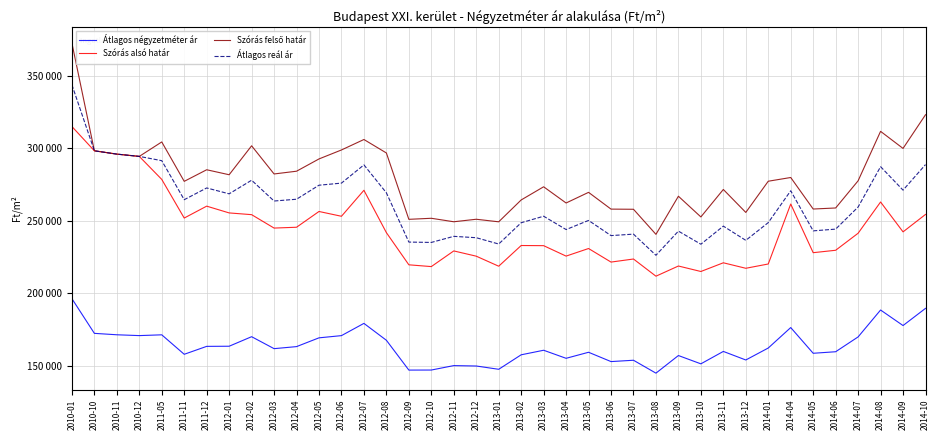

Which series changed the most between 2013-03 and 2013-11?

Szórás alsó határ